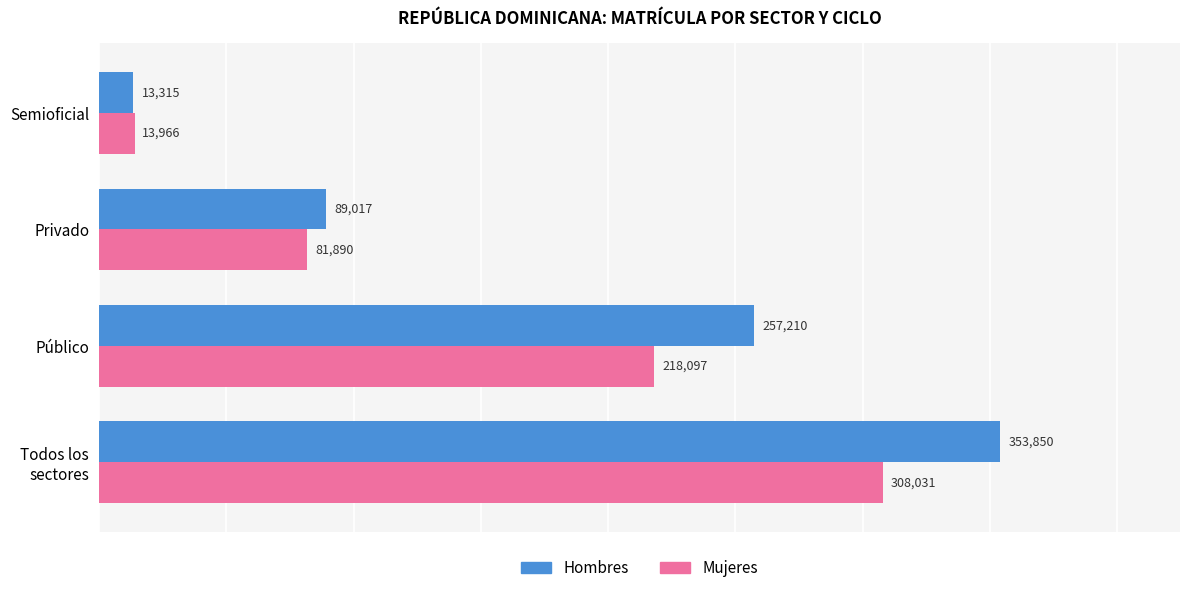

Is it true that Hombres equals 89017 at Privado?

True